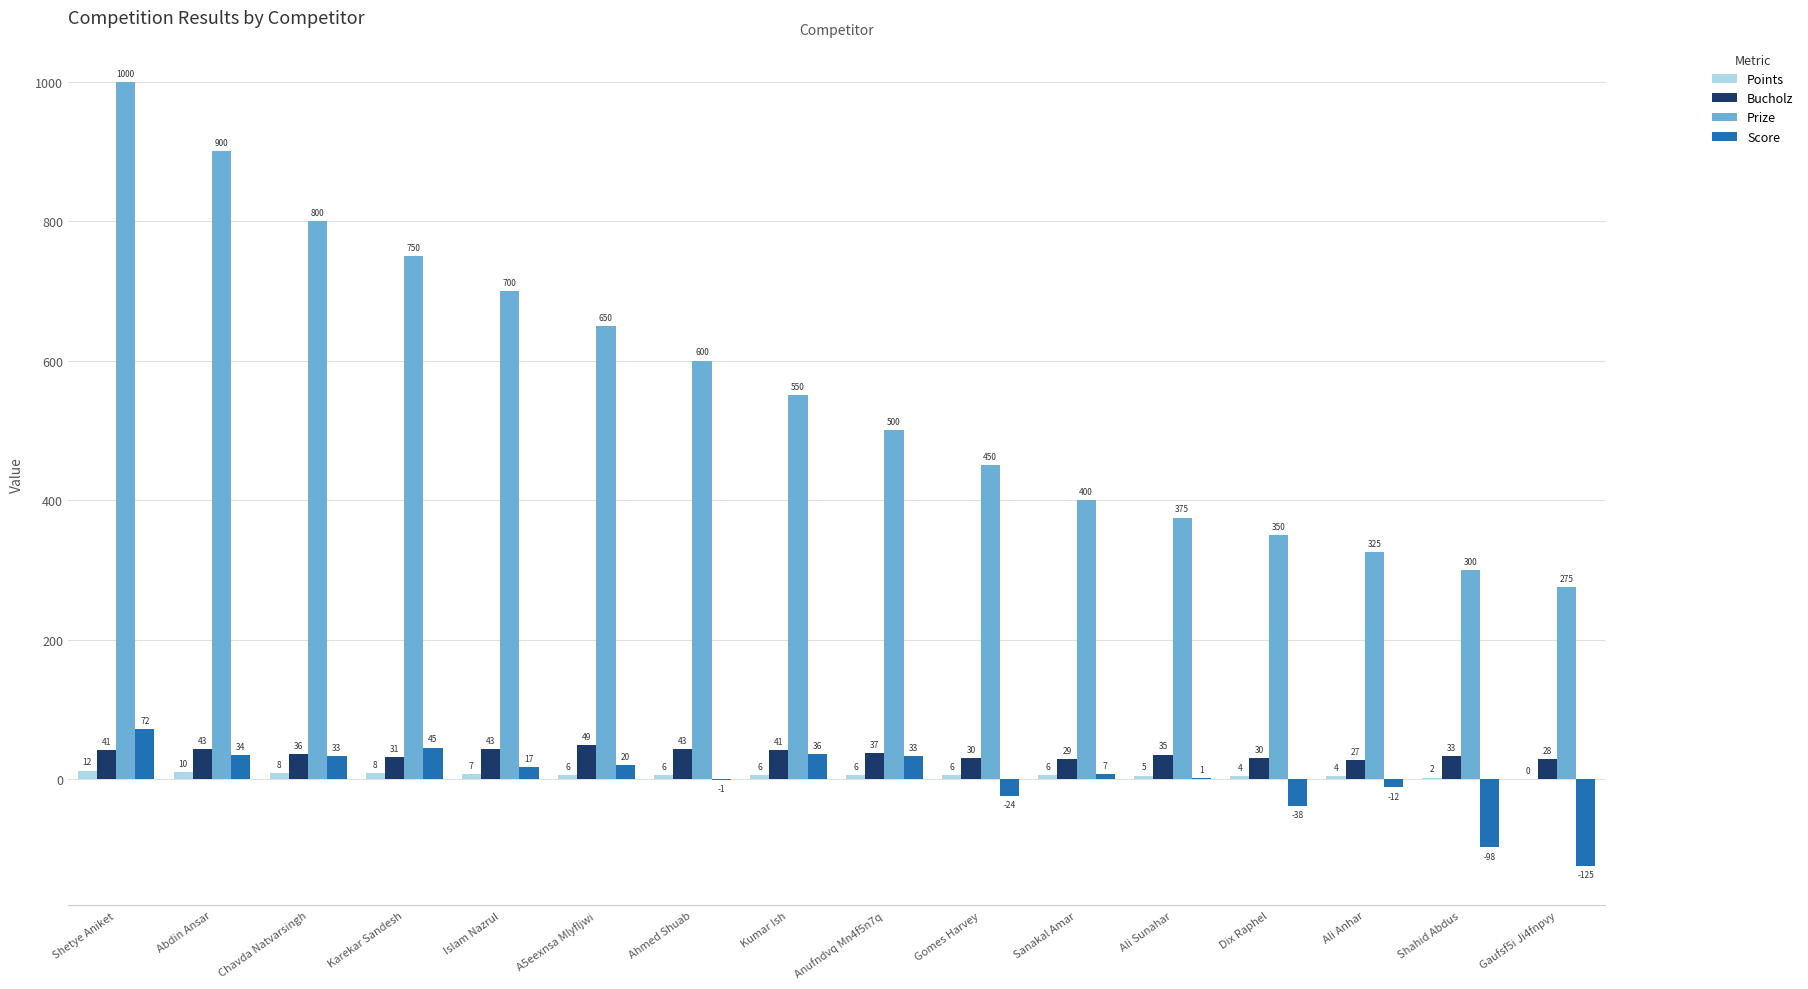

Are the bars horizontal?

No